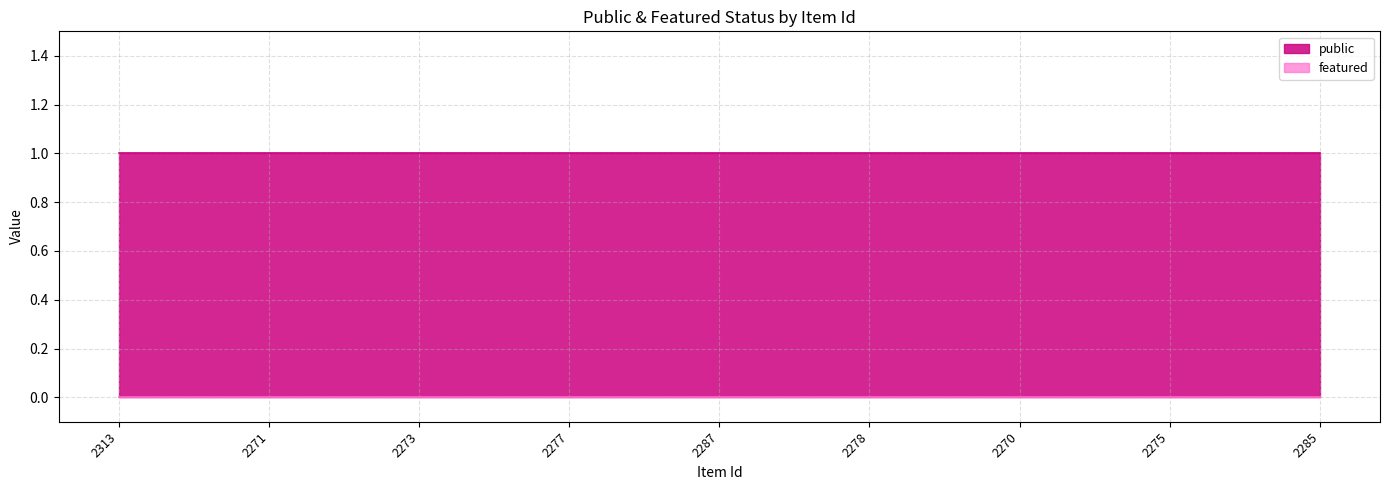

True or false: featured and public intersect in this chart.

False